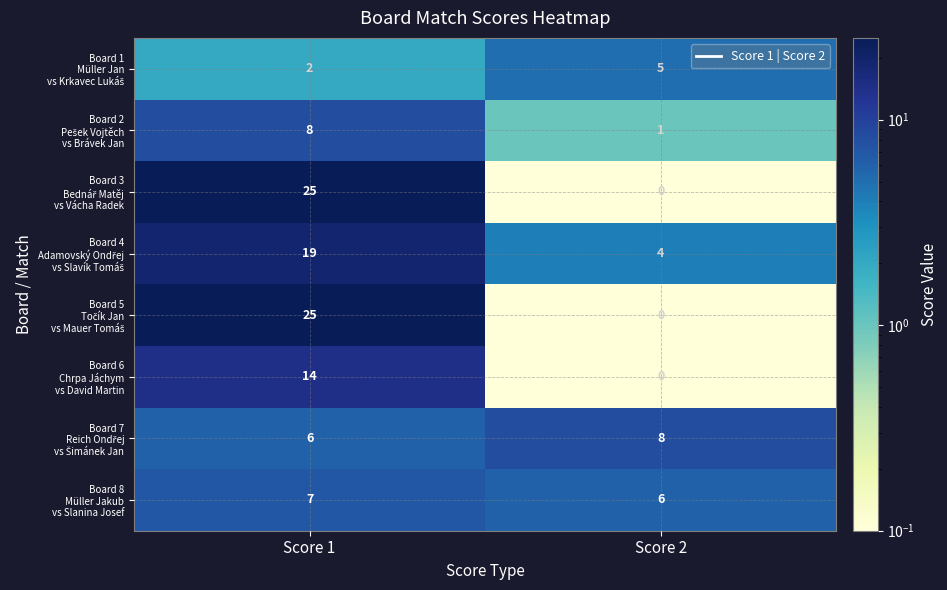

At which category does the chart reach its minimum across all series?

Score 2